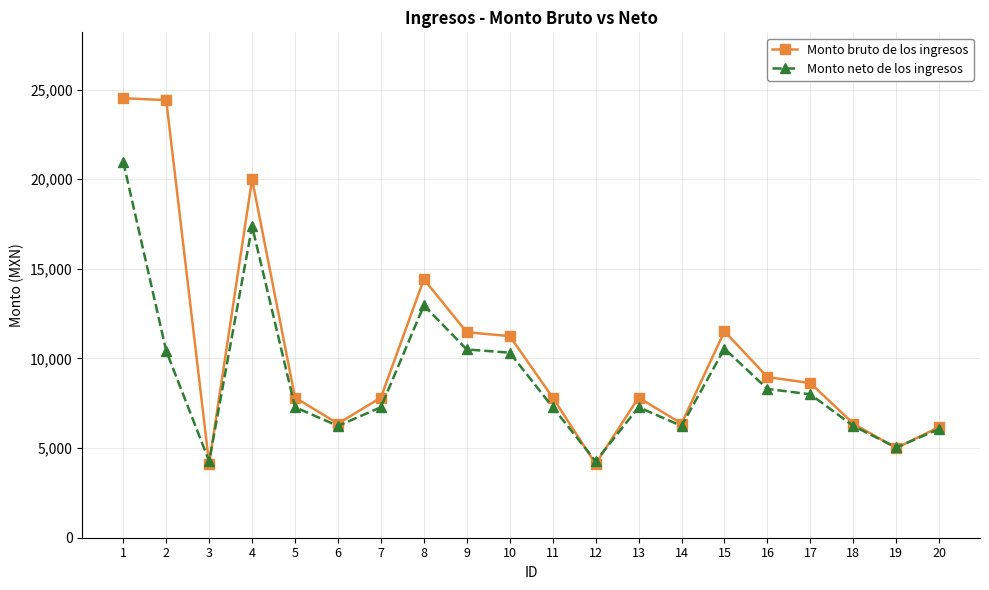

At which category is the sum across all series the highest?

1